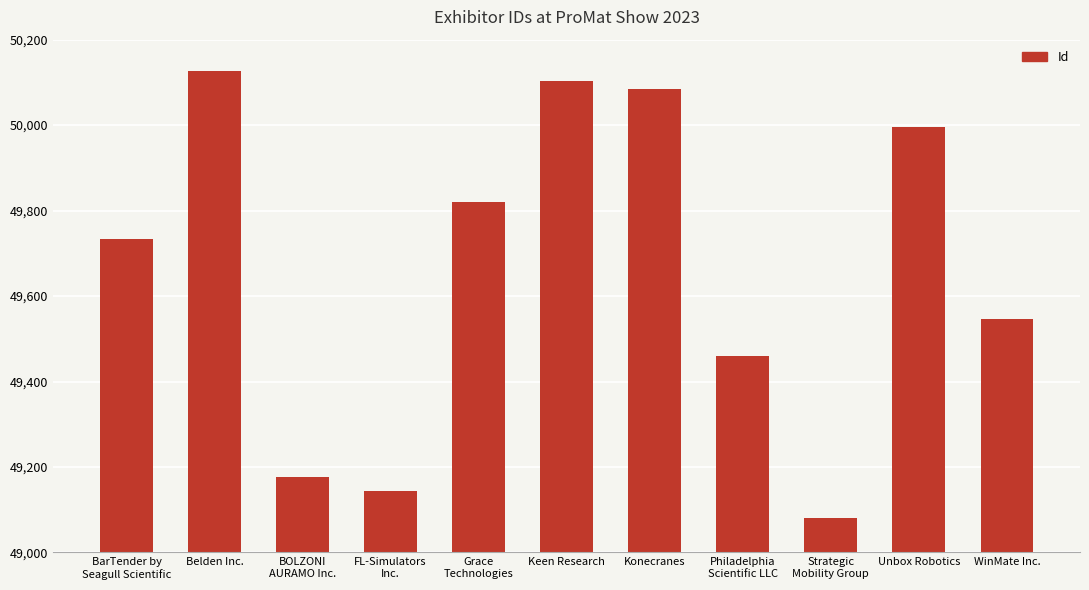

What is the label of the 9th bar from the left?

Strategic
Mobility Group